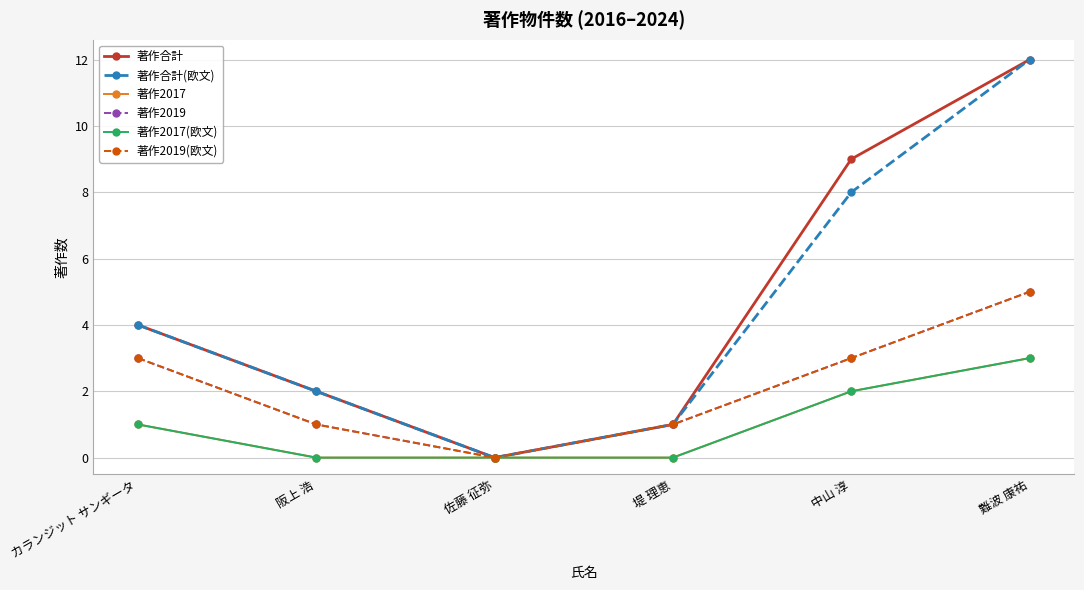

What is the difference between the highest and lowest values at 難波 康祐?

9